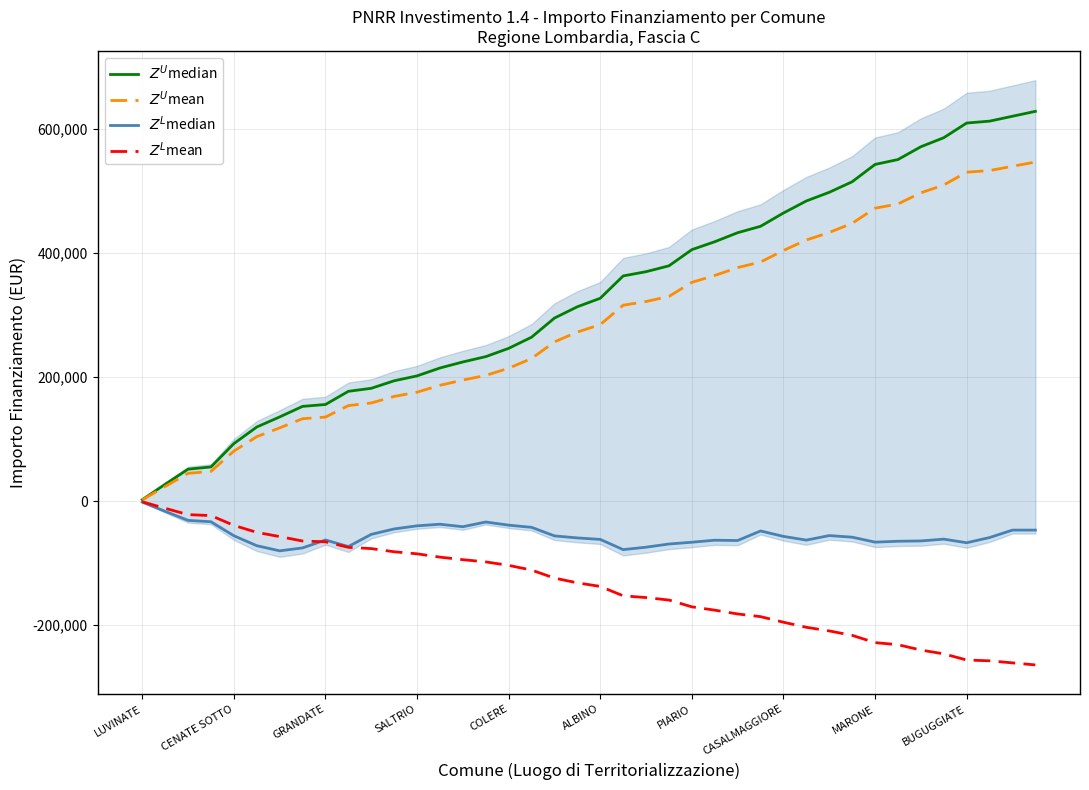

What is the sum of all $Z^L$median values?

-2177398.8